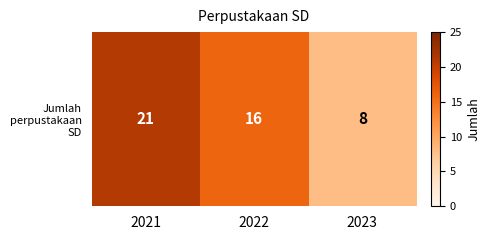

Reading left to right, what are all the values shown in this chart?

2021=21	2022=16	2023=8